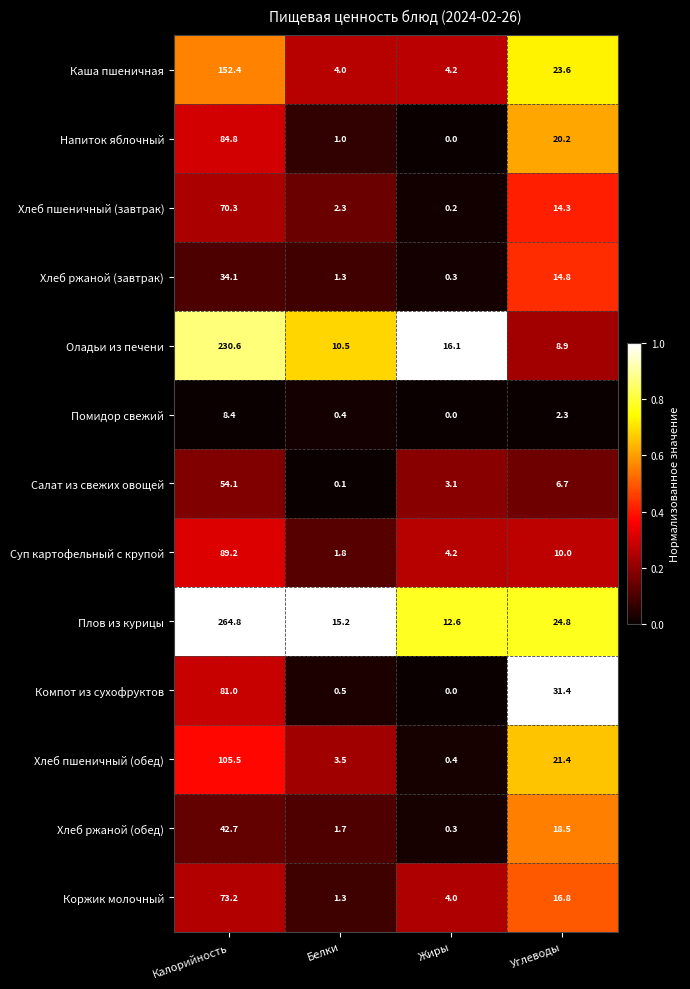

What is the difference between the highest and lowest values at Углеводы?

29.1